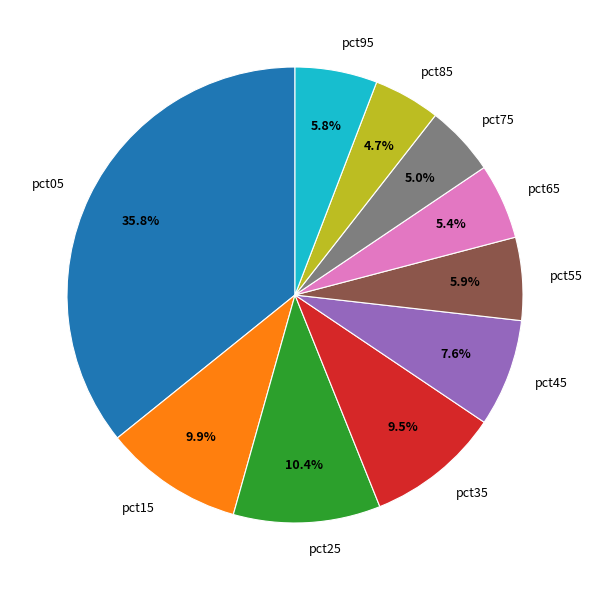

Which slice is the largest?

pct05